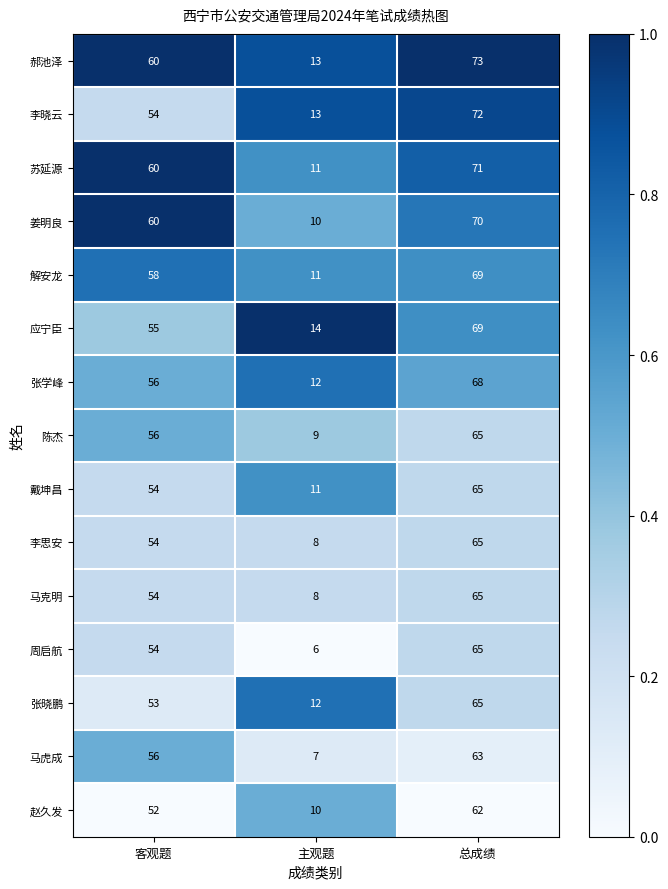

What is the sum of the 马虎成 values at 总成绩 and 主观题?

70